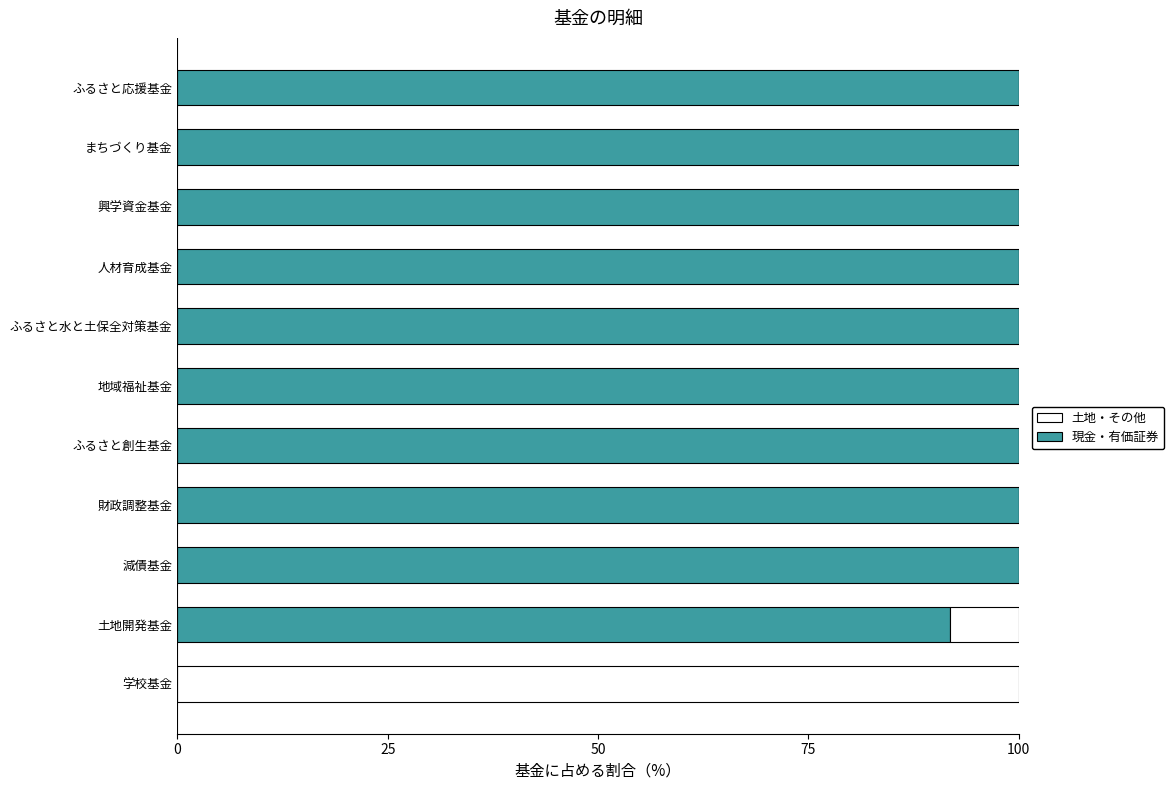

What is the sum of all 現金・有価証券 values?

991.9